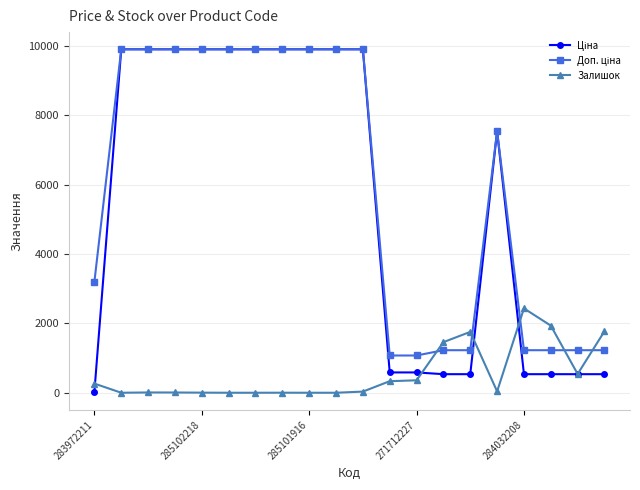

What is the value of the Залишок point at the 20th from the left?

1775.0